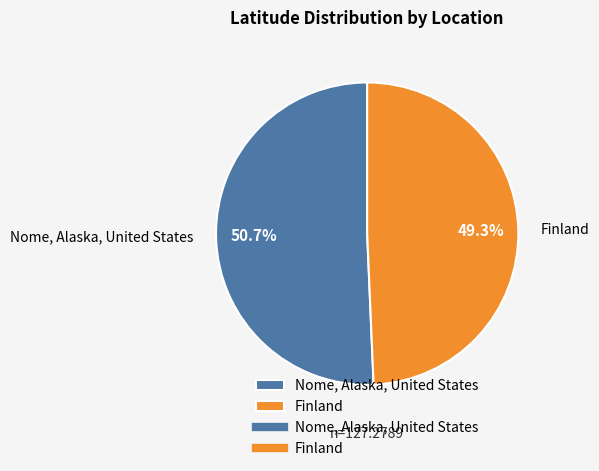

Do Finland and Nome, Alaska, United States together represent more than half of the pie?

Yes